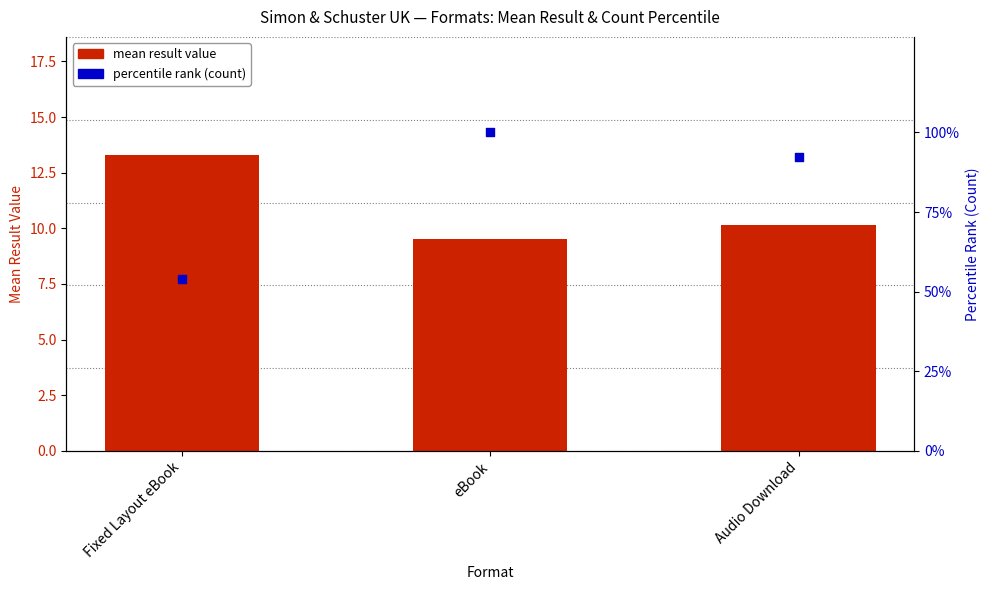

Is the value of percentile rank (count) at Audio Download greater than the value of mean result value at Fixed Layout eBook?

Yes